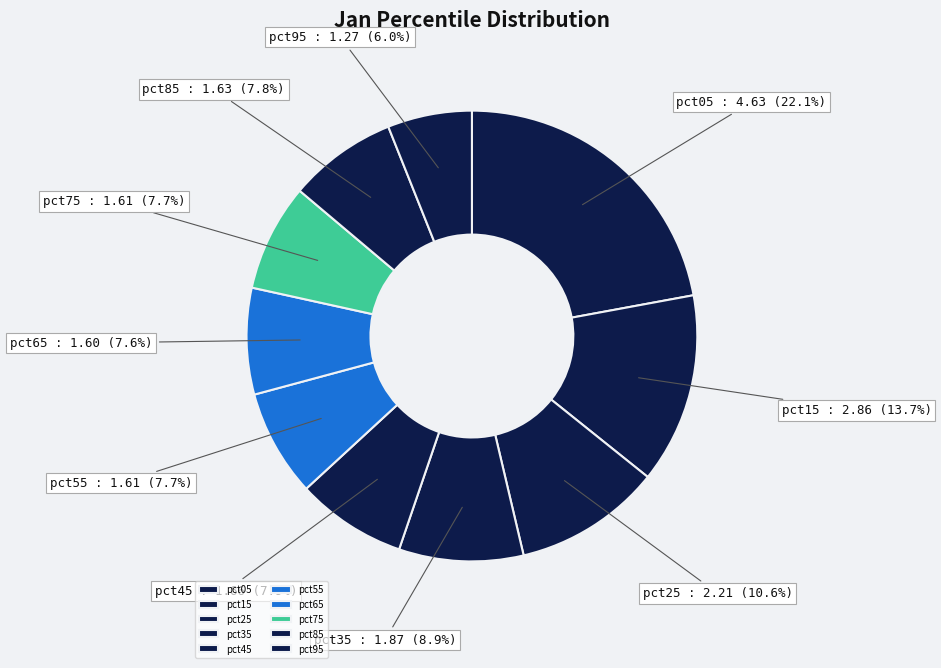

Which slice is the largest?

pct05